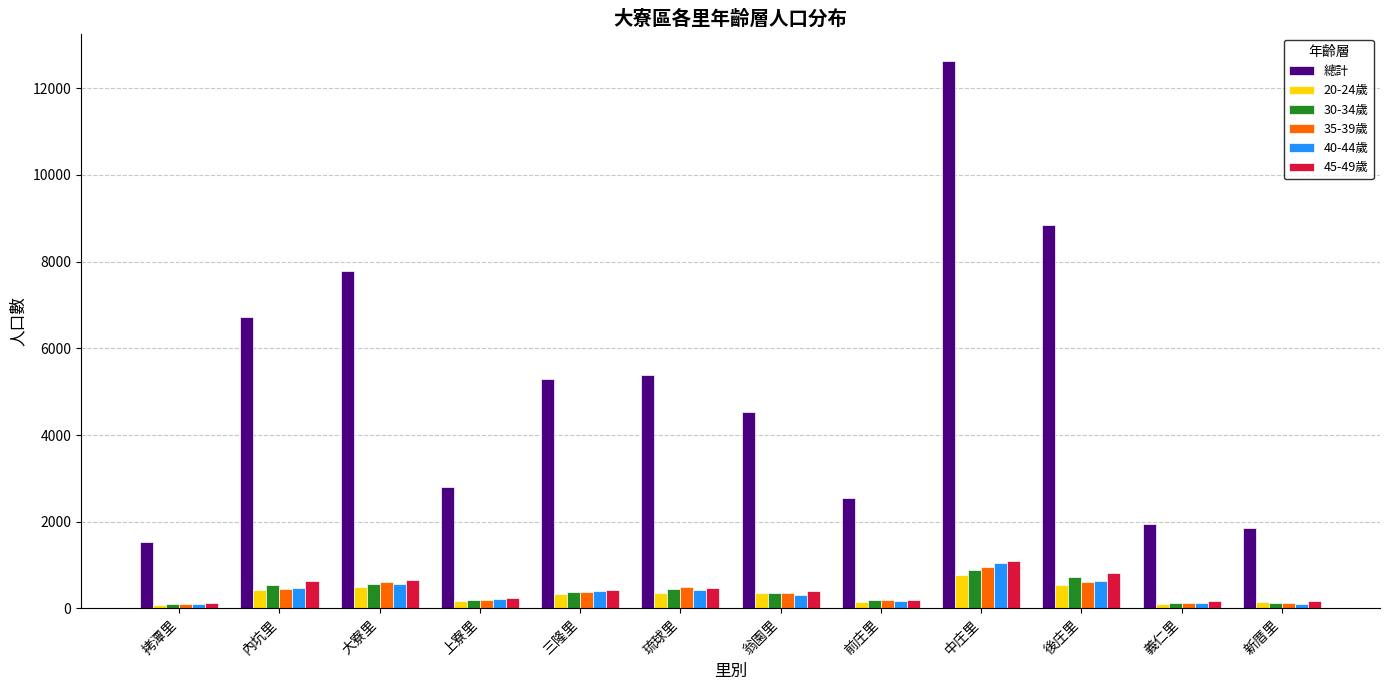

Are the bars horizontal?

No